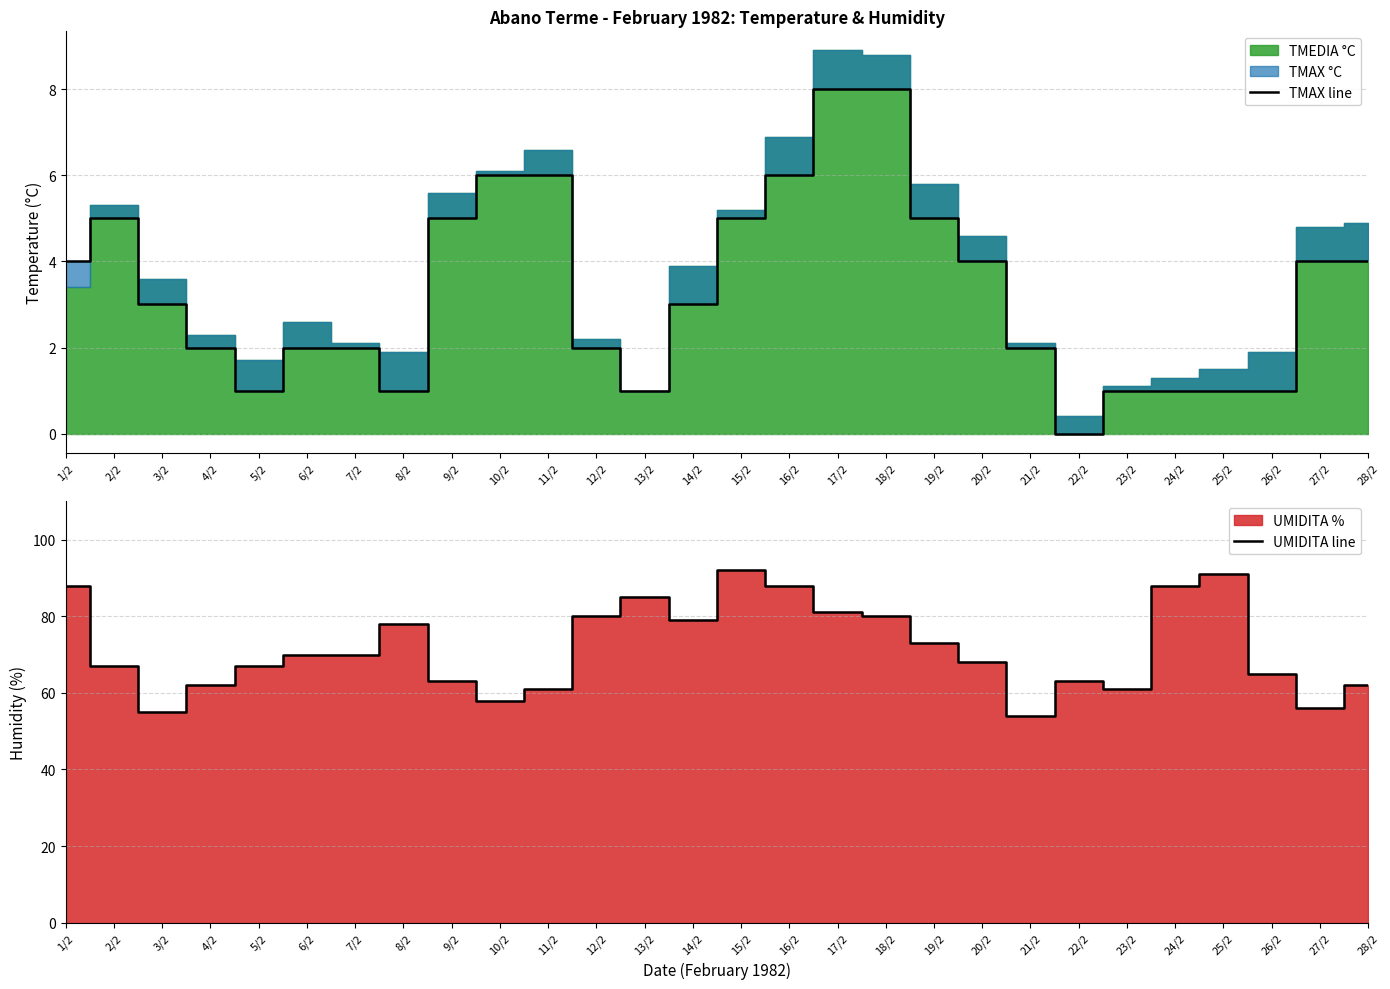

The value of TMAX line at 18/2 is 3. True or false?

False